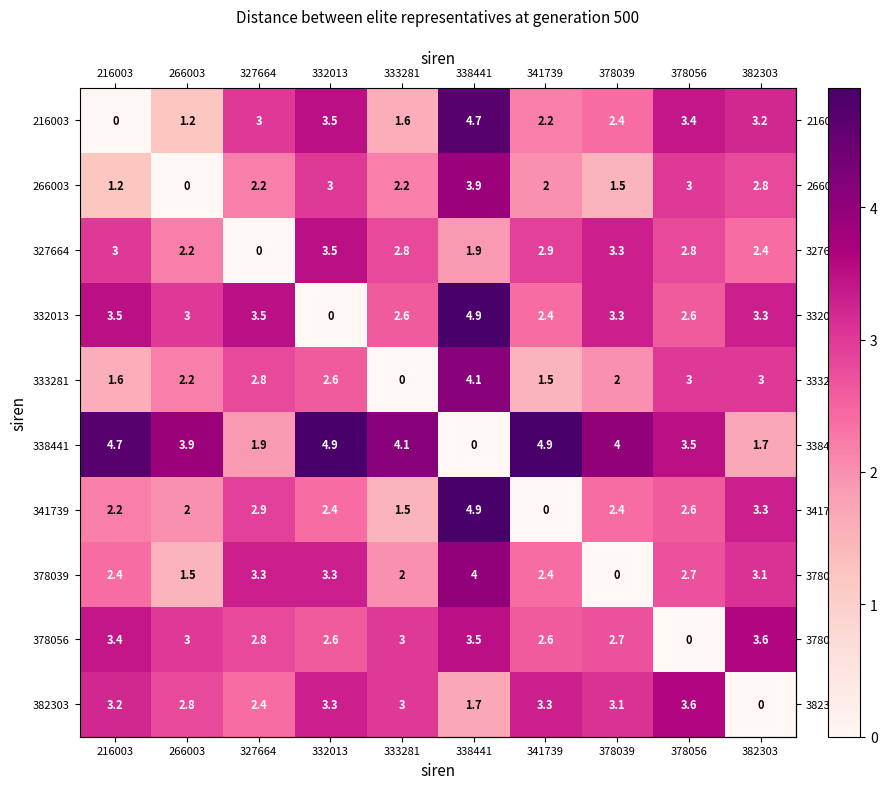

The value of 338441 at 338441 is -3.3. True or false?

False